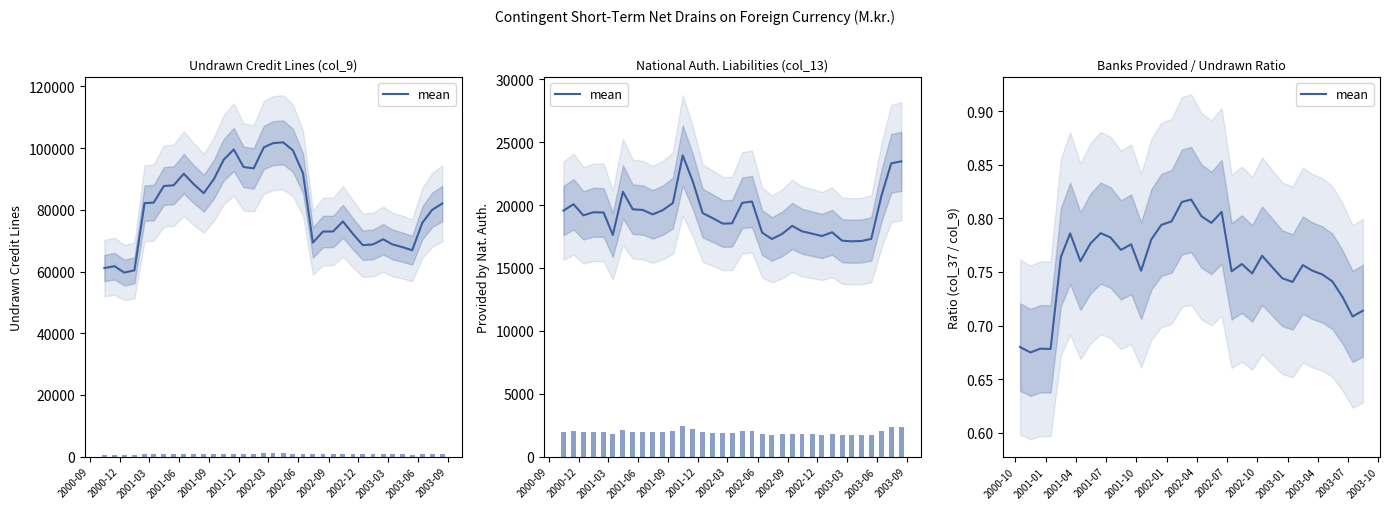

Reading right to left, transcribe all the data shown in this chart.

0.7	0.7	0.7	0.7	0.7	0.8	0.8	0.7	0.7	0.8	0.8	0.7	0.8	0.8	0.8	0.8	0.8	0.8	0.8	0.8	0.8	0.8	0.8	0.8	0.8	0.8	0.8	0.8	0.8	0.8	0.8	0.7	0.7	0.7	0.7